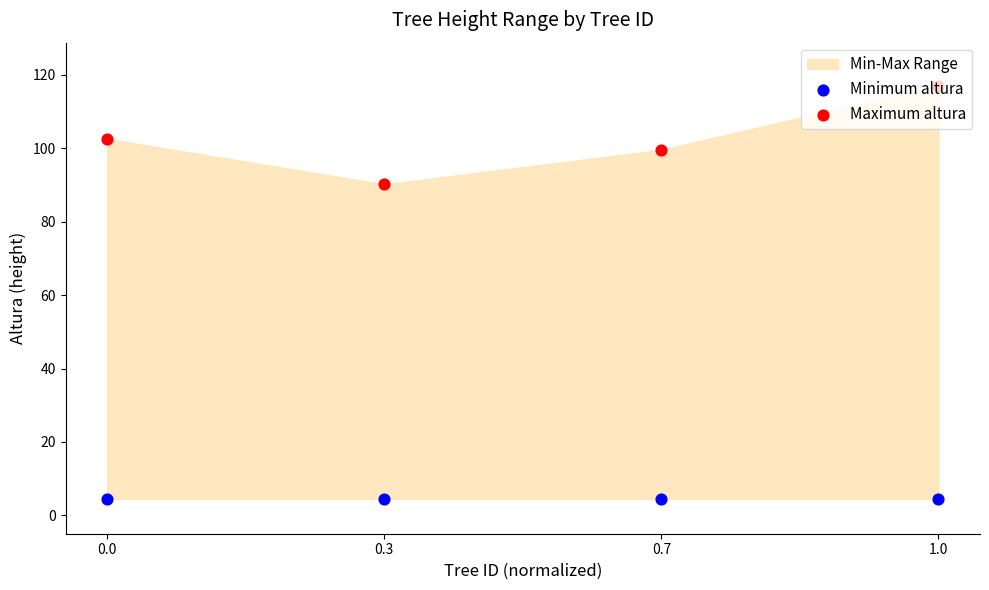

At which category is the sum across all series the highest?

1.0